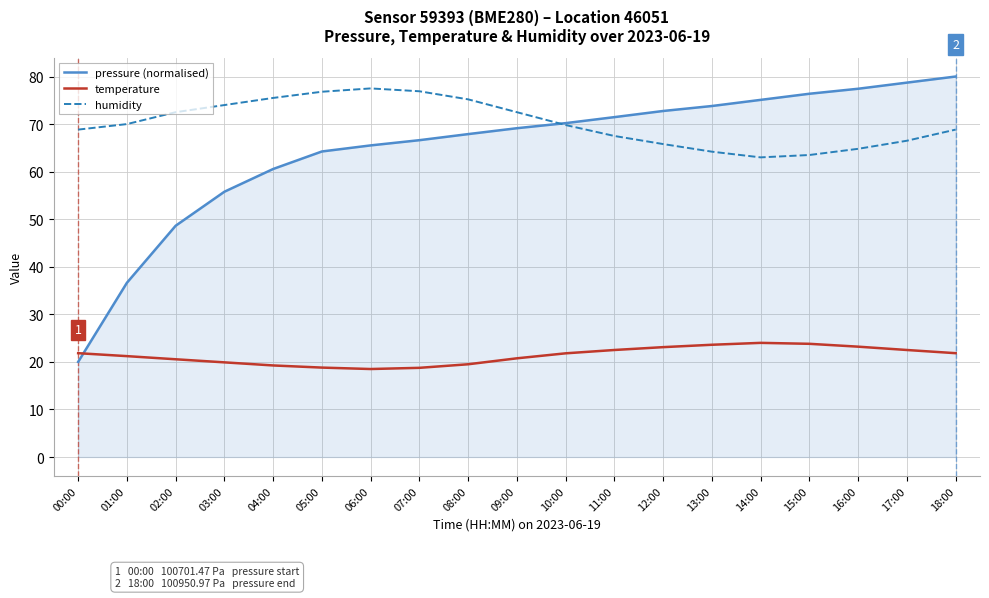

What position from the right is 03:00?

16